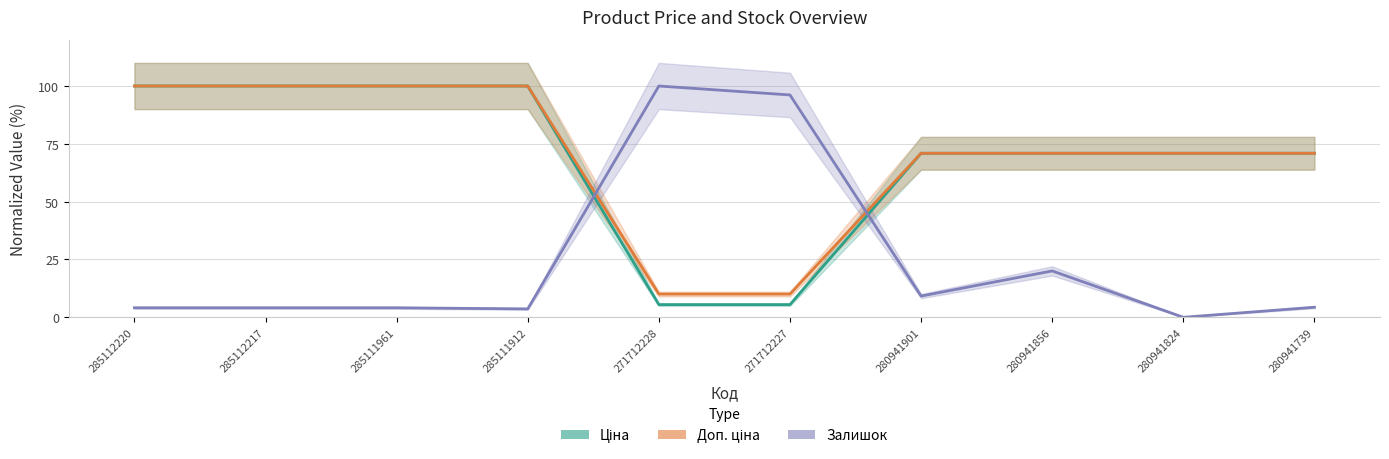

What is the label of the 4th point from the left?

285111912